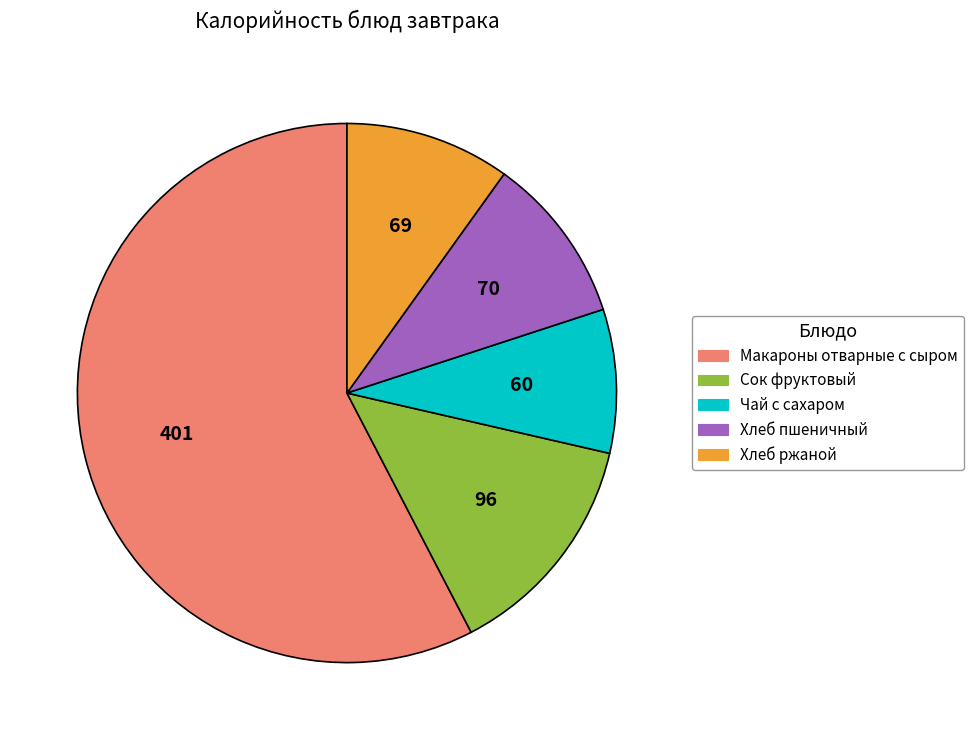

Between Хлеб пшеничный and Макароны отварные с сыром, which is larger?

Макароны отварные с сыром